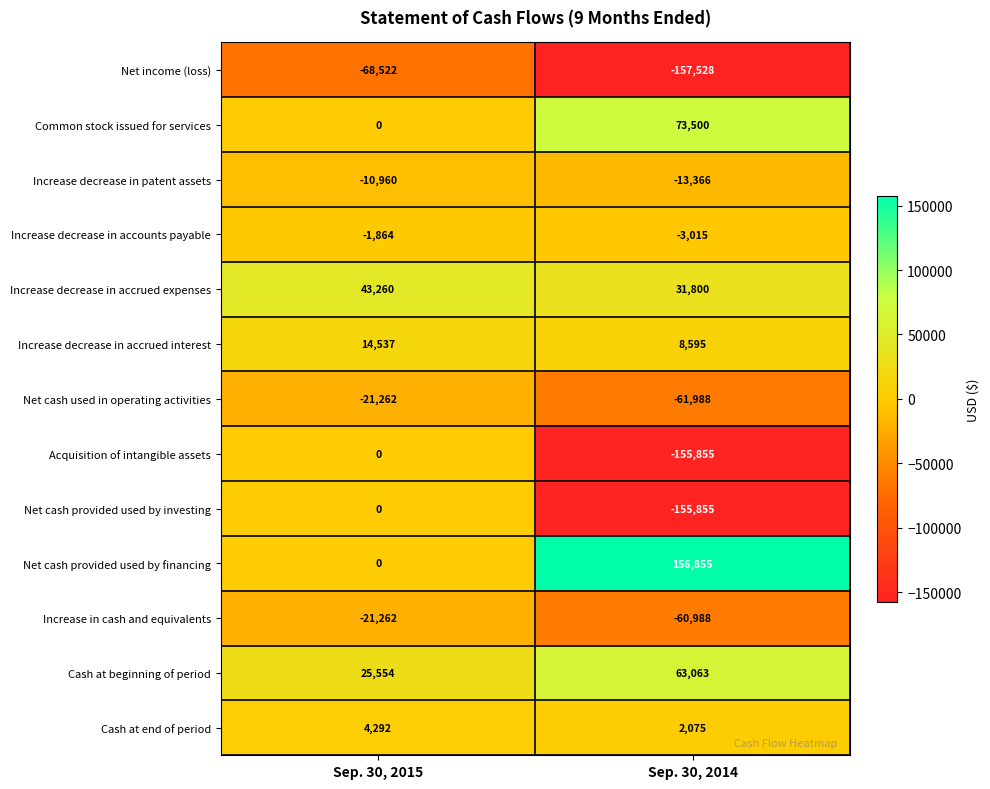

What is the average value of the Increase decrease in accrued interest series?

11566